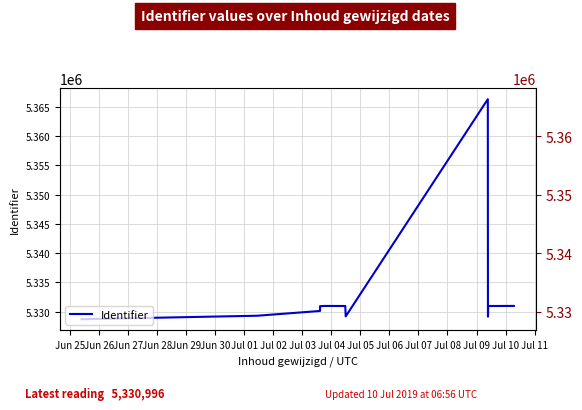

What is the label of the 18th point from the right?

Jun 25